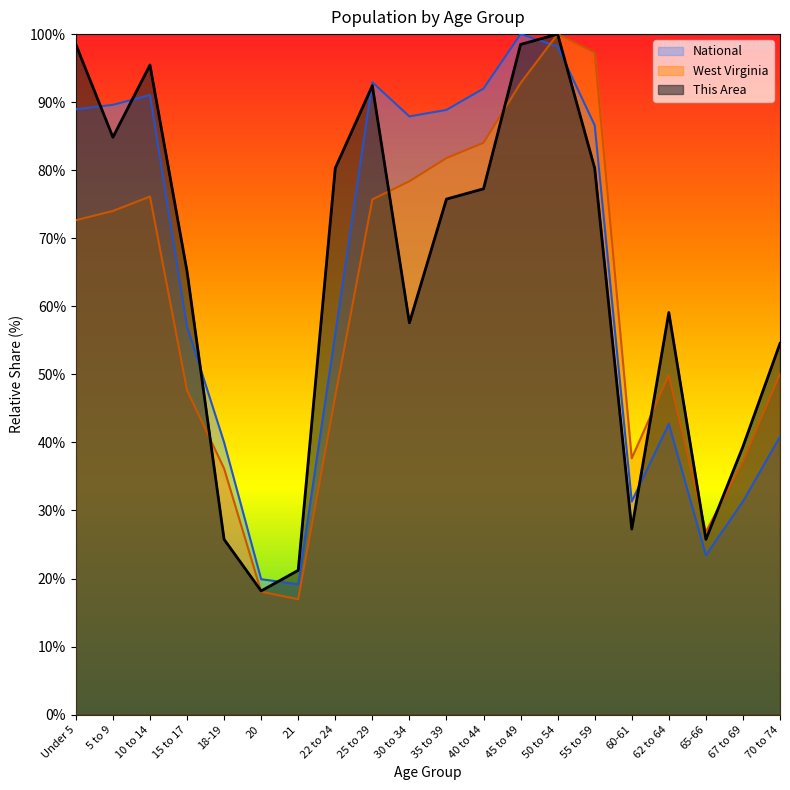

What is the difference between the National values at Under 5 and 18-19?

48.9